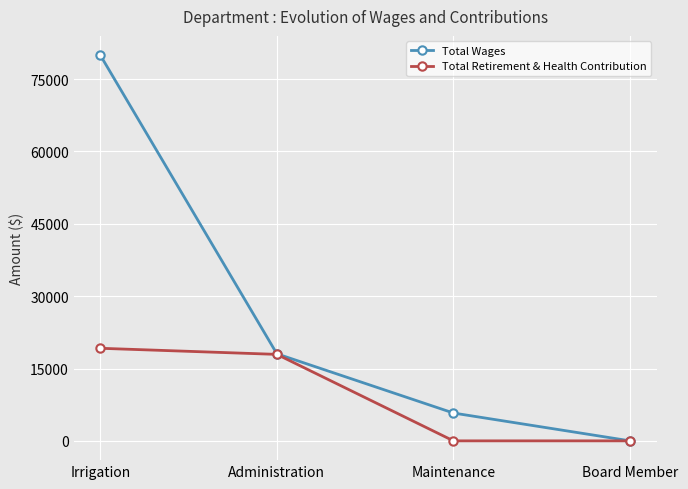

Read the Total Wages value at Maintenance, to the nearest 100.

5800